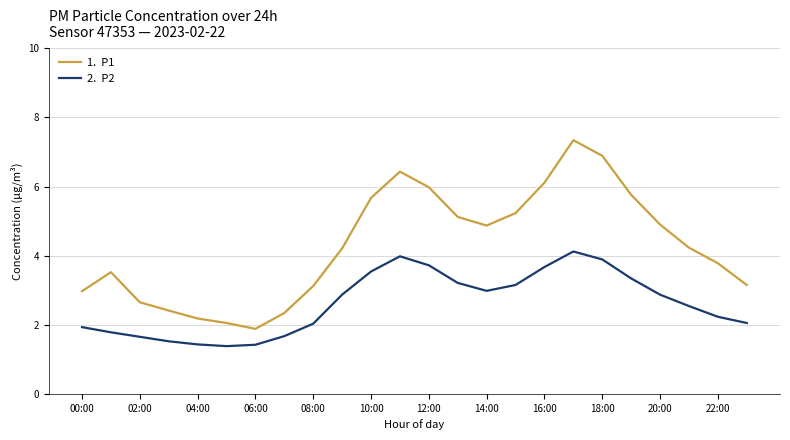

What is the maximum value shown in the chart?

7.3